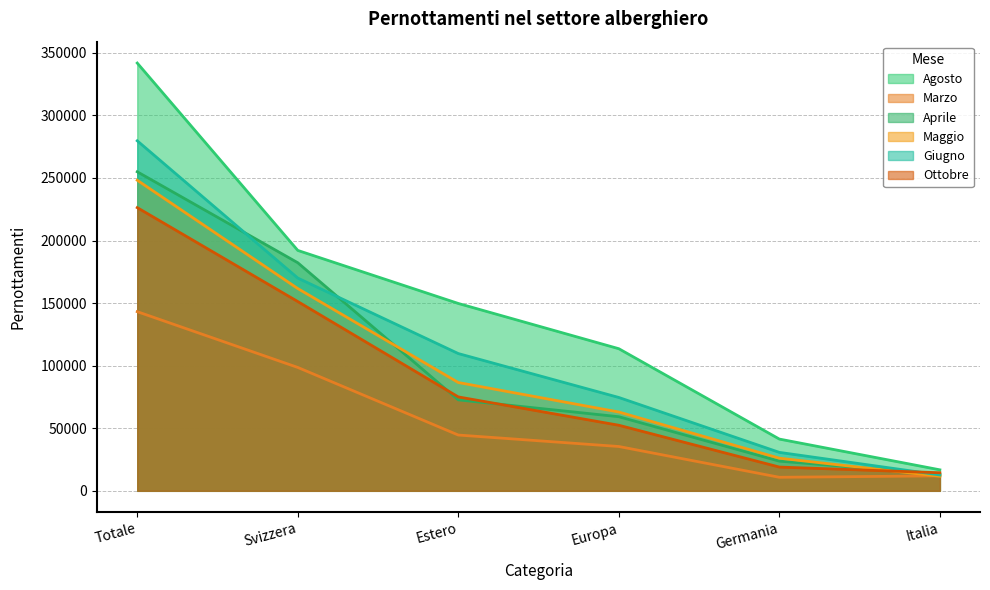

What is the spread (max minus min) of values at Estero?

105151